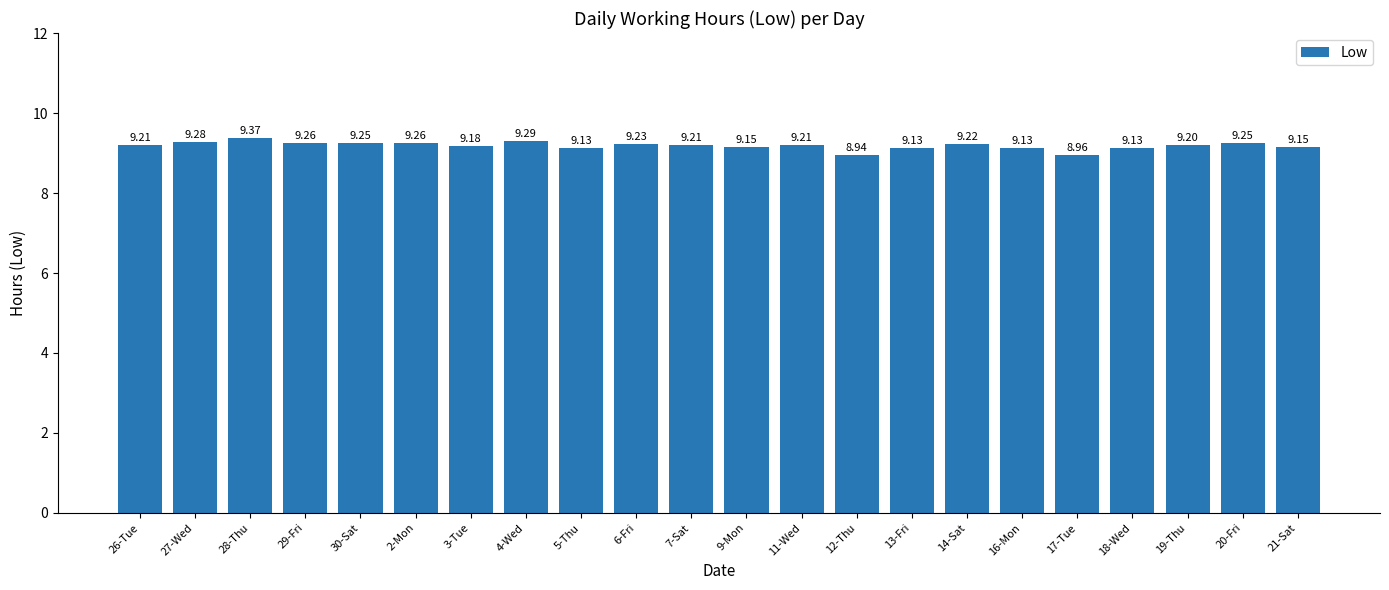

What is the sum of all values?

202.1